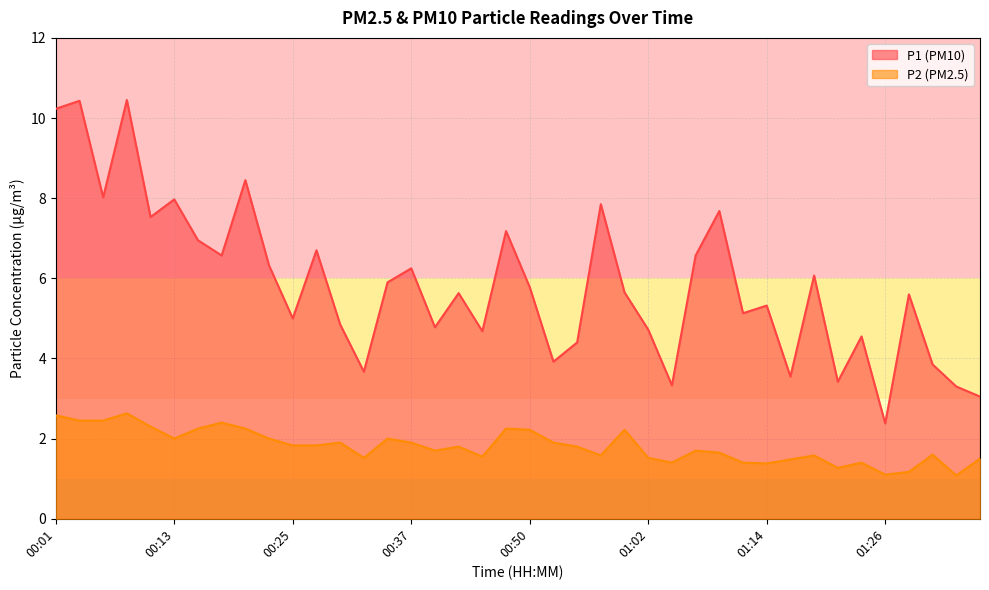

What is the lowest value of the P2 series?

1.1